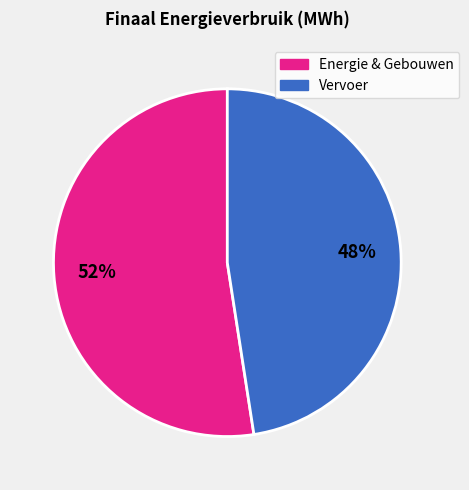

To the nearest percent, what is the average slice percentage?

50%